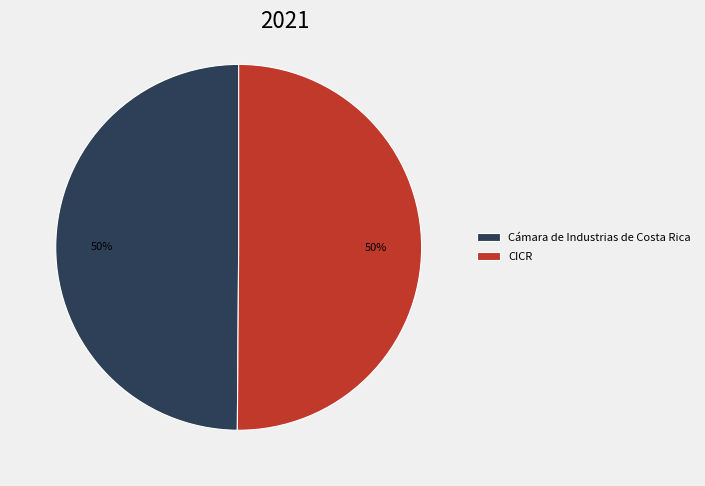

The CICR slice represents 38% of the pie. True or false?

False